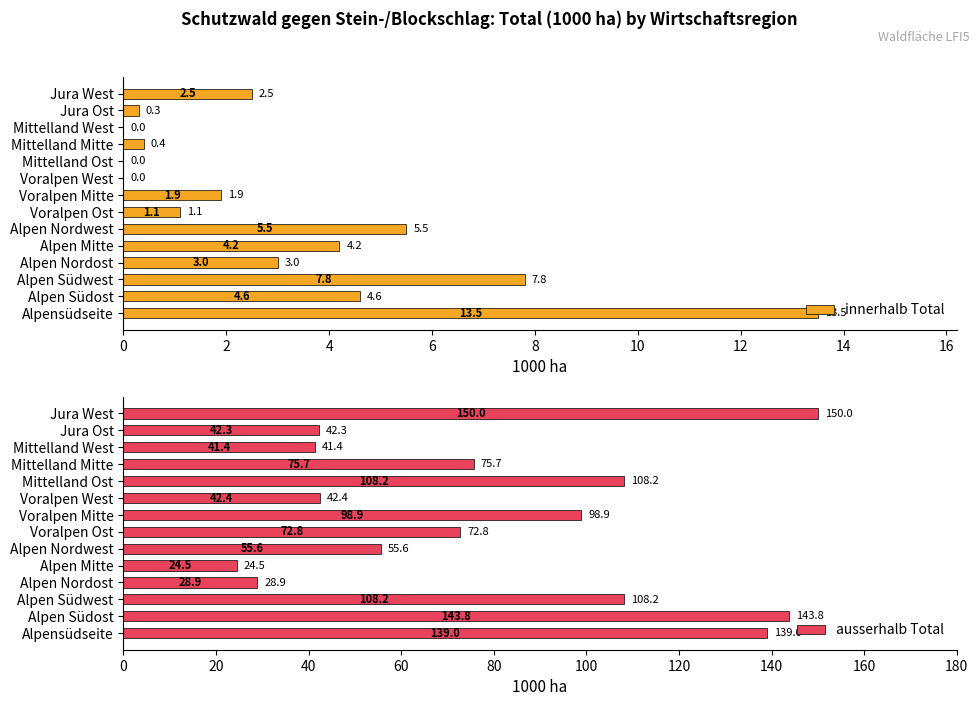

Which series has the largest total across all categories?

ausserhalb Total